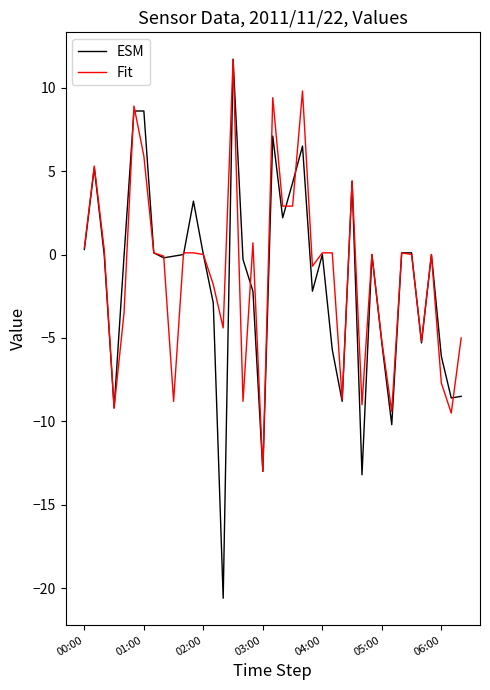

How many categories are shown in the chart?

39